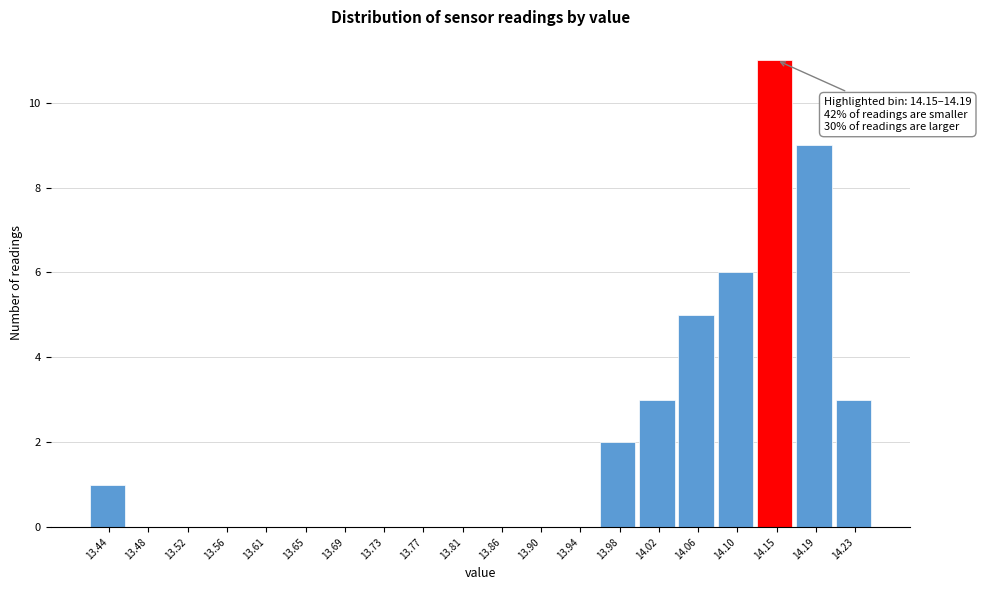

Reading left to right, list all the values displayed in this chart.

13.44=1	13.48=0	13.52=0	13.56=0	13.61=0	13.65=0	13.69=0	13.73=0	13.77=0	13.81=0	13.86=0	13.90=0	13.94=0	13.98=2	14.02=3	14.06=5	14.10=6	14.15=11	14.19=9	14.23=3